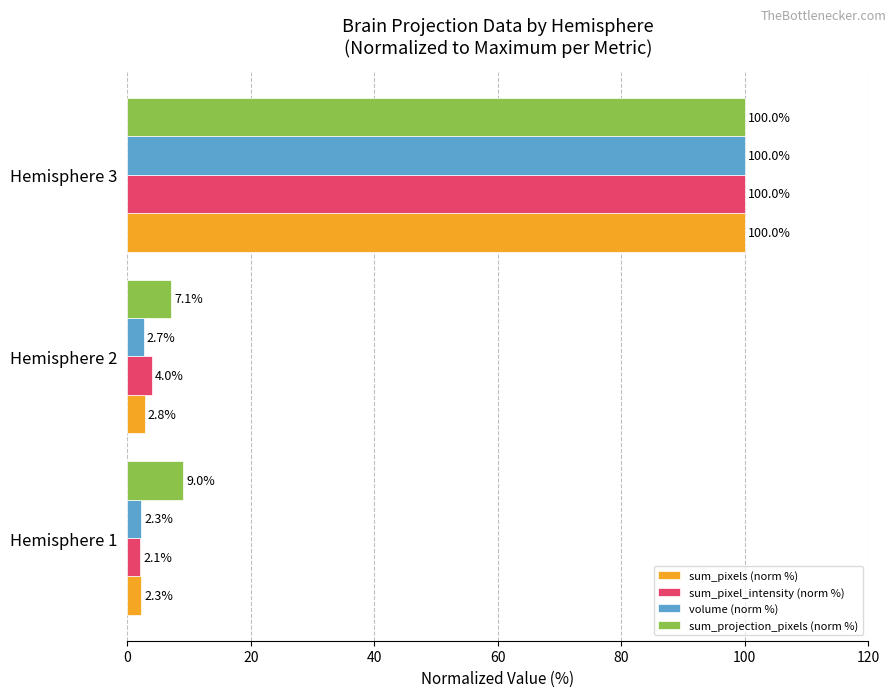

Is the value of sum_projection_pixels (norm %) at Hemisphere 2 greater than the value of sum_pixels (norm %) at Hemisphere 2?

Yes